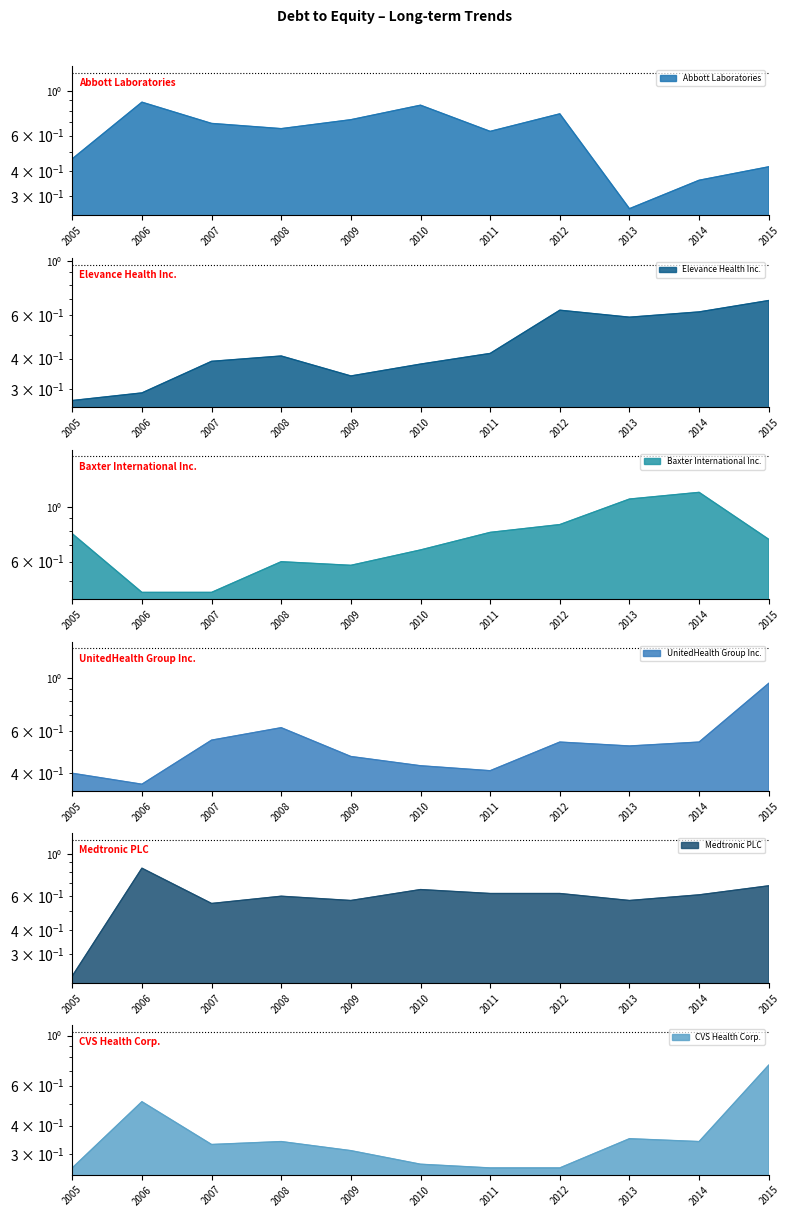

Which series ends up on top after the final intersection of UnitedHealth Group Inc. and Baxter International Inc.?

UnitedHealth Group Inc.